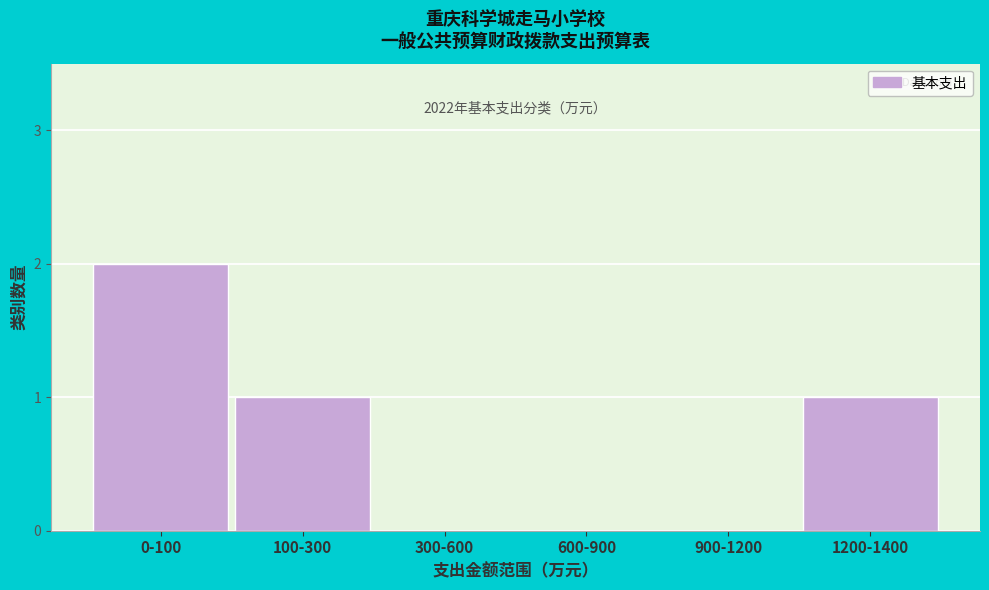

Reading right to left, transcribe all the data shown in this chart.

1200-1400=1	900-1200=0	600-900=0	300-600=0	100-300=1	0-100=2